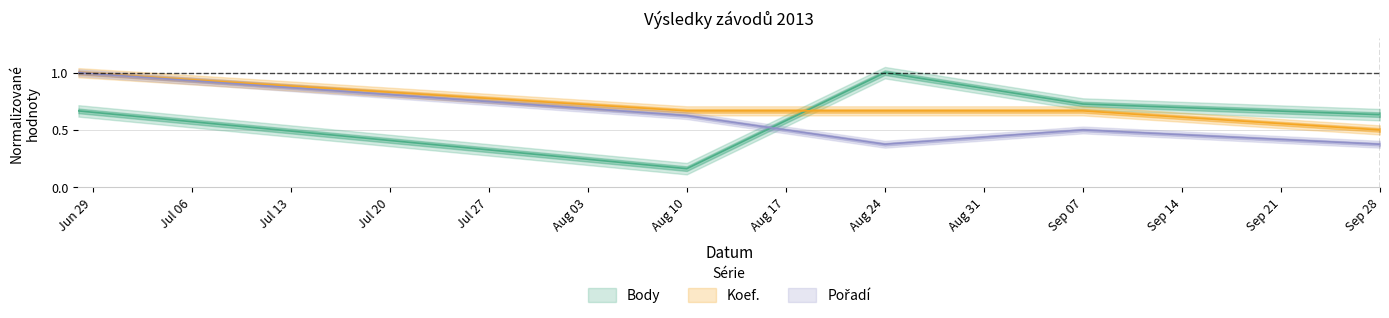

After their last crossing, which series has the higher values: Body or Koef.?

Body